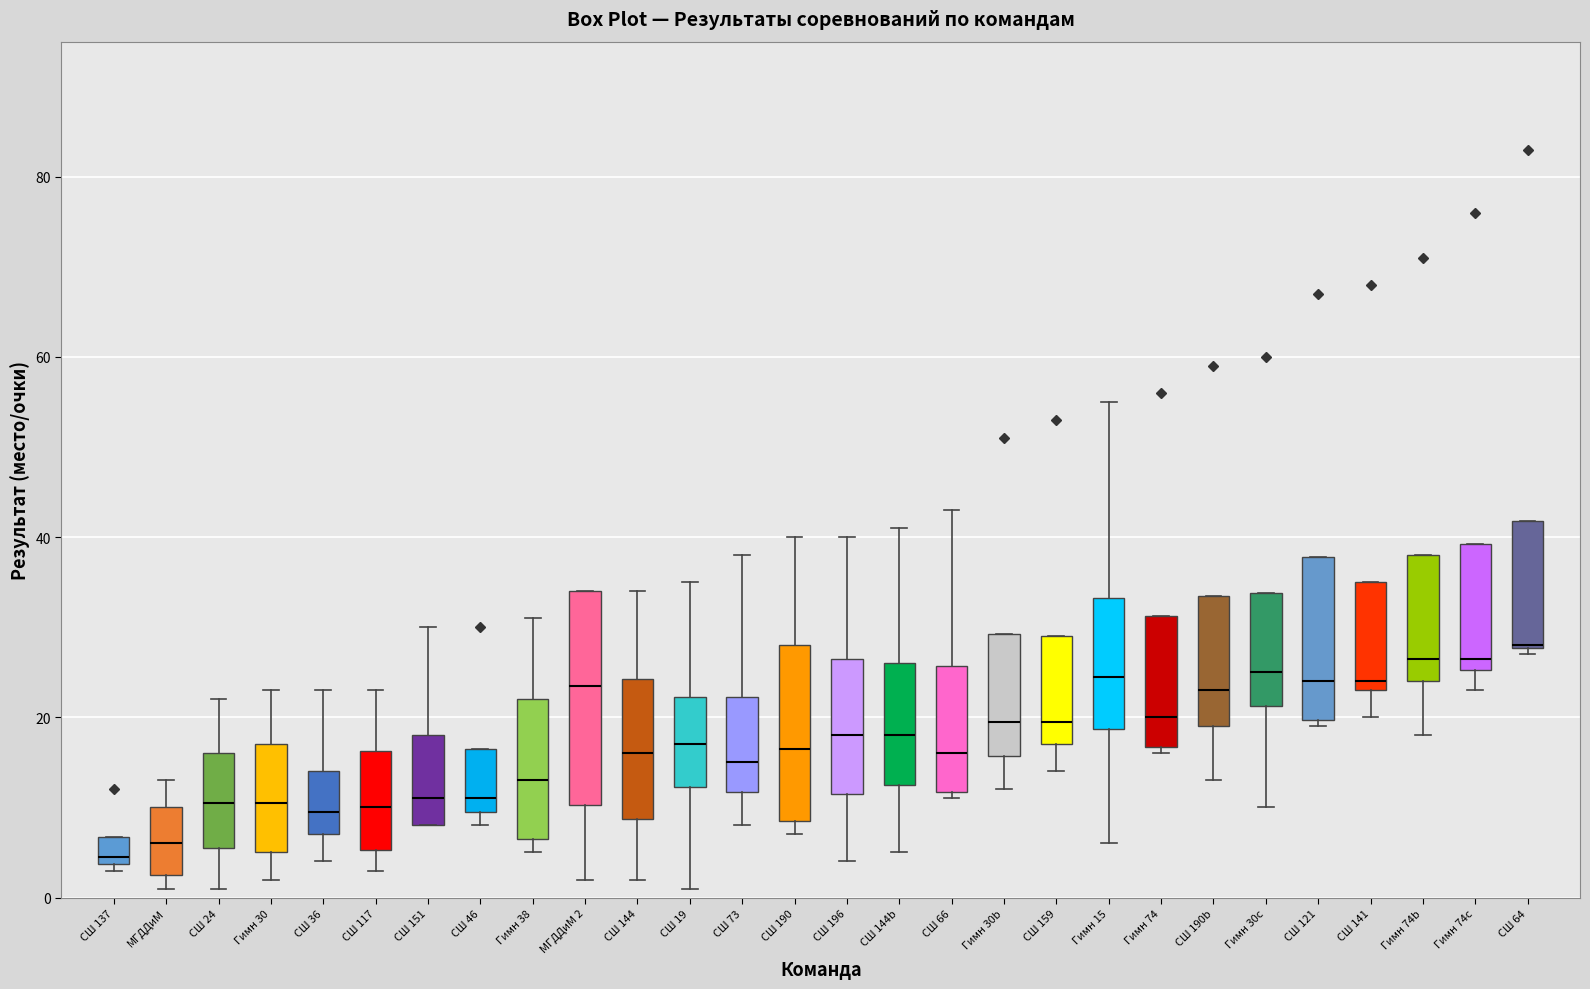

Reading left to right, read every box against the y-axis: the position of its median line, the range the box covers, and the ends of its whiskers. The values are not printed on the chart, so give them approximately, as read against the axis.

СШ 137: median 4 (just above the box's lower edge), box 4 to 6, whiskers 4 (just below the box's lower edge) to 6
МГДДиМ: median 6, box 2 to 10, whiskers 2 (just below the box's lower edge) to 14
СШ 24: median 10, box 6 to 16, whiskers 2 to 22
Гимн 30: median 10, box 6 to 18, whiskers 2 to 24
СШ 36: median 10, box 8 to 14, whiskers 4 to 24
СШ 117: median 10, box 6 to 16, whiskers 4 to 24
СШ 151: median 12, box 8 to 18, whiskers 8 to 30
СШ 46: median 12, box 10 to 16, whiskers 8 to 16
Гимн 38: median 14, box 6 to 22, whiskers 6 (just below the box's lower edge) to 32
МГДДиМ 2: median 24, box 10 to 34, whiskers 2 to 34
СШ 144: median 16, box 8 to 24, whiskers 2 to 34
СШ 19: median 18, box 12 to 22, whiskers 2 to 36
СШ 73: median 16, box 12 to 22, whiskers 8 to 38
СШ 190: median 16, box 8 to 28, whiskers 8 (just below the box's lower edge) to 40
СШ 196: median 18, box 12 to 26, whiskers 4 to 40
СШ 144b: median 18, box 12 to 26, whiskers 6 to 42
СШ 66: median 16, box 12 to 26, whiskers 12 (just below the box's lower edge) to 44
Гимн 30b: median 20, box 16 to 30, whiskers 12 to 30
СШ 159: median 20, box 18 to 30, whiskers 14 to 30
Гимн 15: median 24, box 18 to 34, whiskers 6 to 56
Гимн 74: median 20, box 16 to 32, whiskers 16 (just below the box's lower edge) to 32
СШ 190b: median 24, box 20 to 34, whiskers 14 to 34
Гимн 30c: median 26, box 22 to 34, whiskers 10 to 34
СШ 121: median 24, box 20 to 38, whiskers 20 (just below the box's lower edge) to 38
СШ 141: median 24 (just above the box's lower edge), box 24 to 36, whiskers 20 to 36
Гимн 74b: median 26, box 24 to 38, whiskers 18 to 38
Гимн 74c: median 26 (just above the box's lower edge), box 26 to 40, whiskers 24 to 40
СШ 64: median 28 (drawn on the box's lower edge), box 28 to 42, whiskers 28 (just below the box's lower edge) to 42